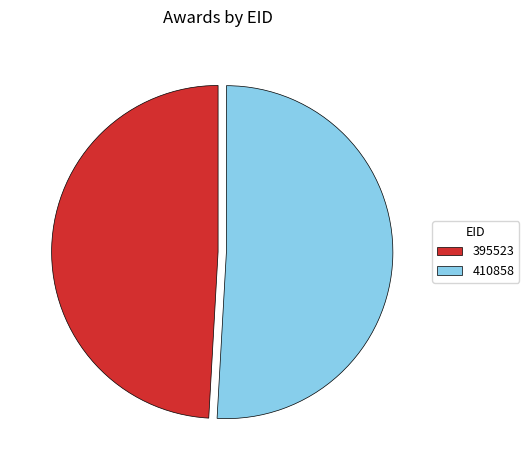

Approximately how many times larger is the value at 395523 compared to 410858?

1.0